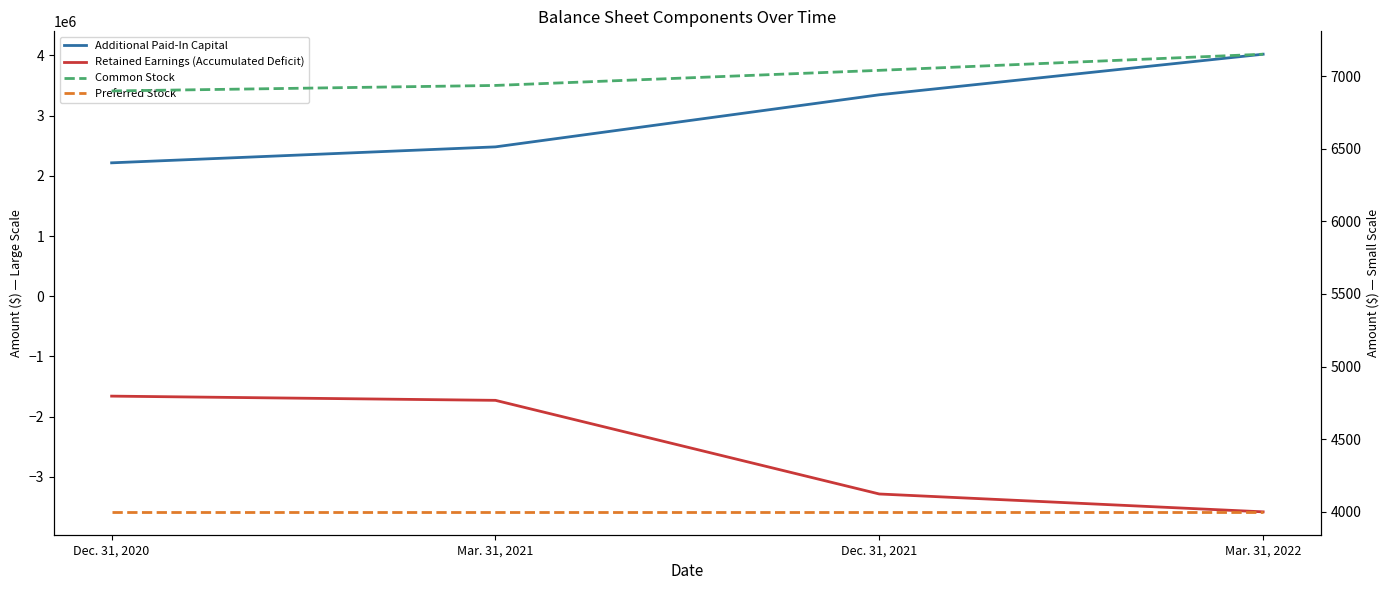

True or false: Preferred Stock and Retained Earnings (Accumulated Deficit) cross at least once.

False